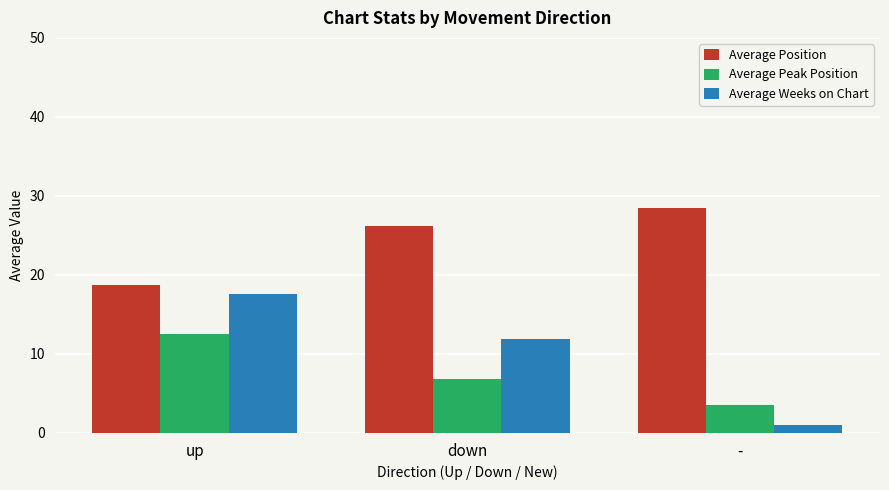

What position from the right is down?

2